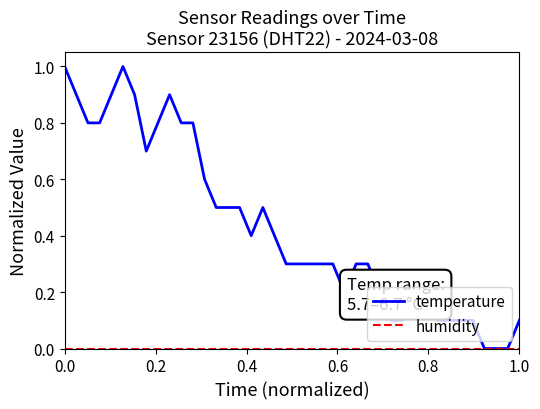

What is the greatest value displayed?

1.0